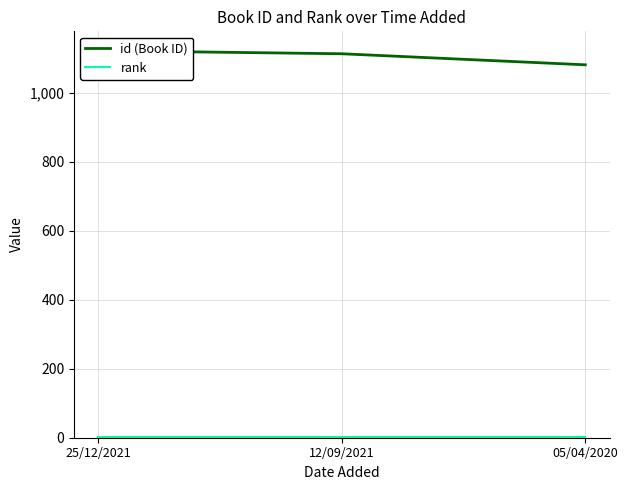

The id (Book ID) series shows 331 at 12/09/2021. True or false?

False